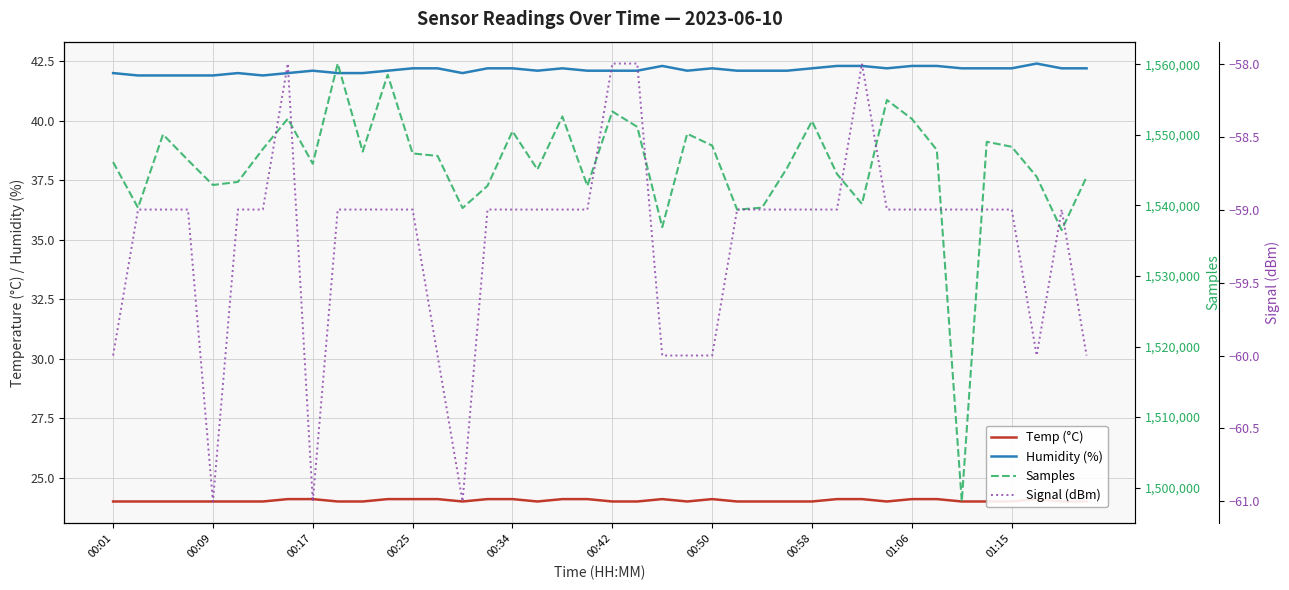

True or false: Humidity (%) has a value of 29.4 at 00:42.

False